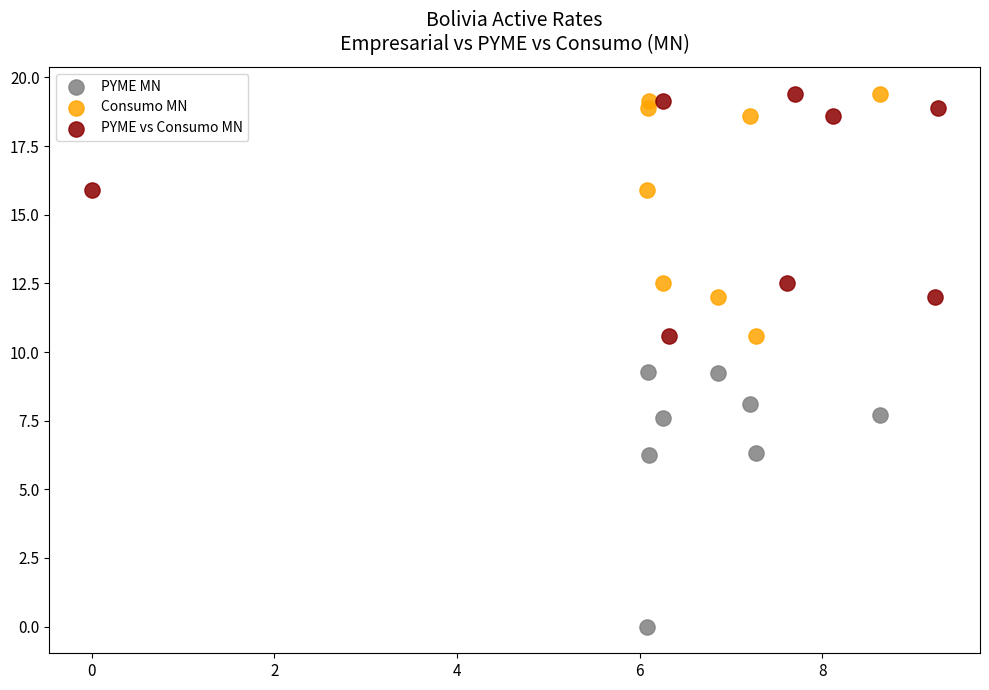

Which series reaches the minimum Y coordinate?

PYME MN